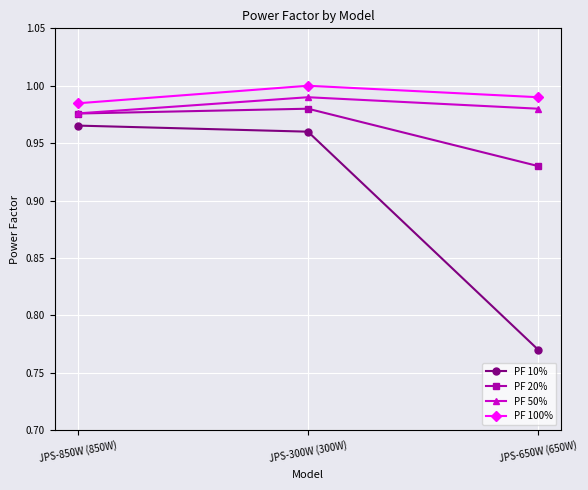

True or false: PF 20% has a value of 0.5 at JPS-650W (650W).

False